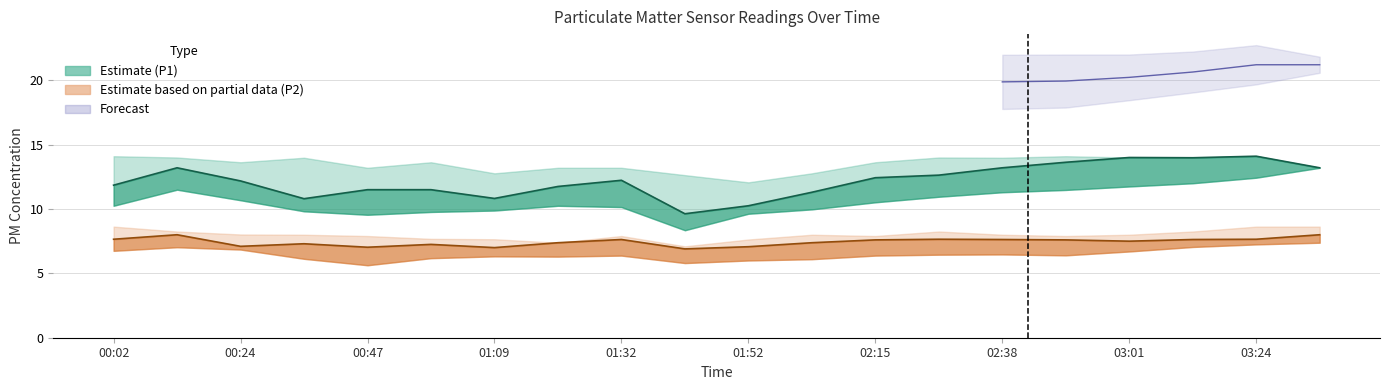

True or false: SDS_P1 Estimate has a value of 22.6 at 19.

False